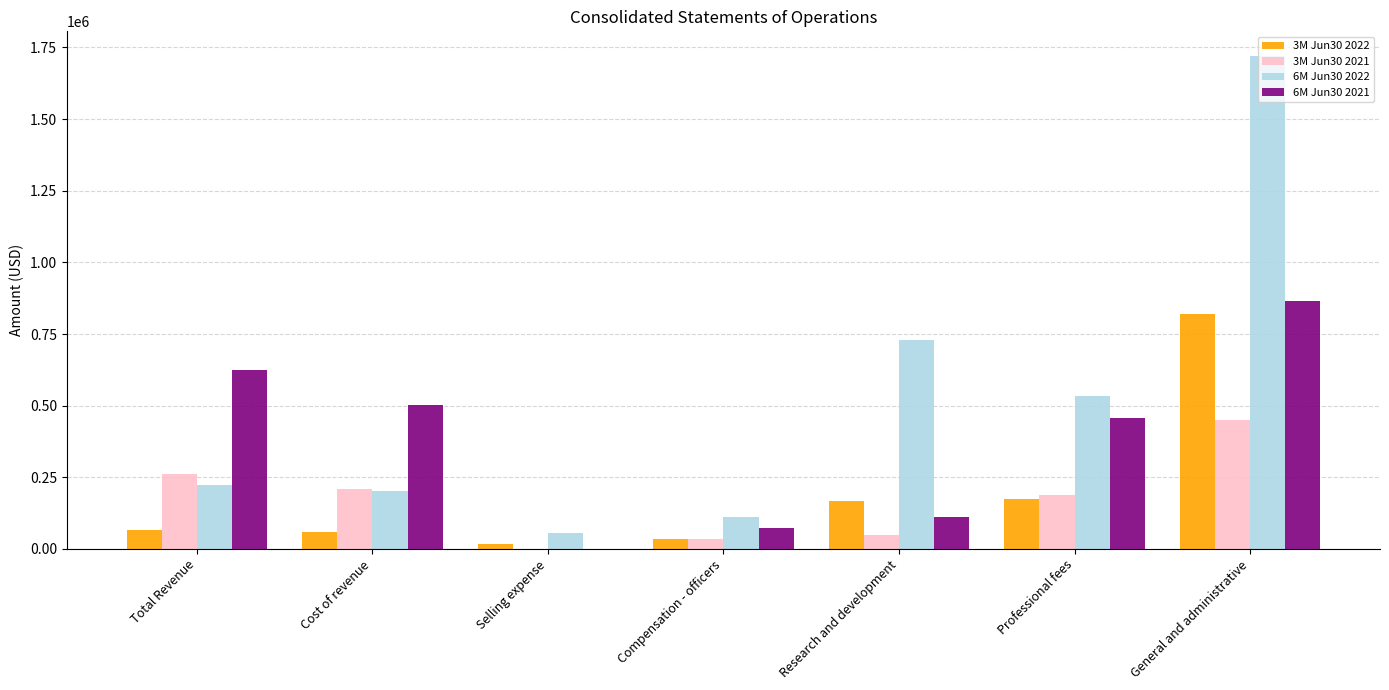

Which series changed the most between Research and development and General and administrative?

6M Jun30 2022